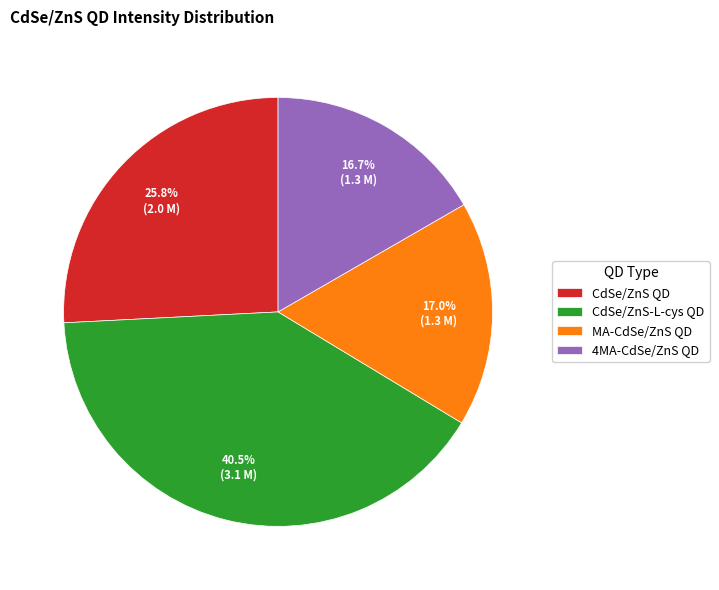

How many slices are in this pie chart?

4